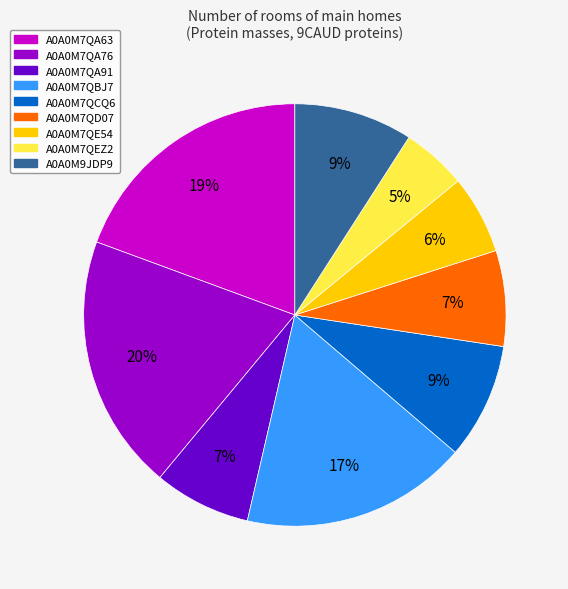

To the nearest percent, what percentage of the pie is A0A0M7QA91?

7%